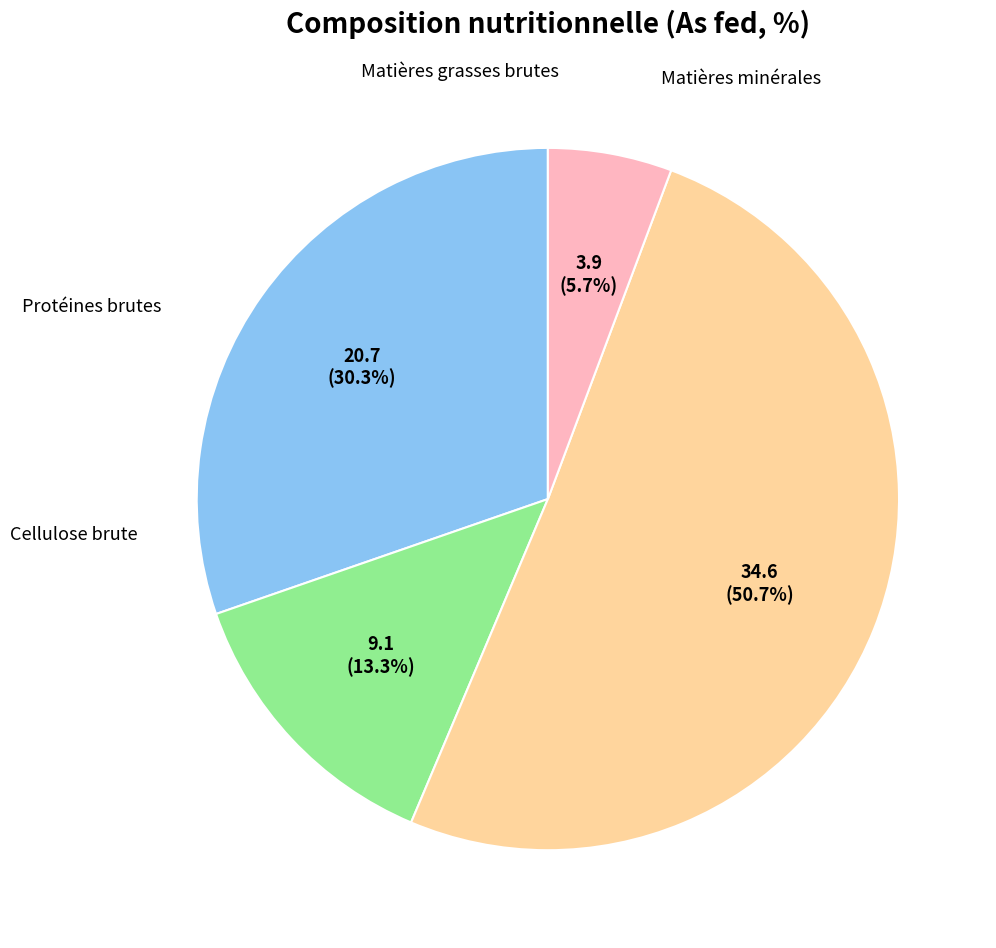

Does any single category account for the majority?

Yes